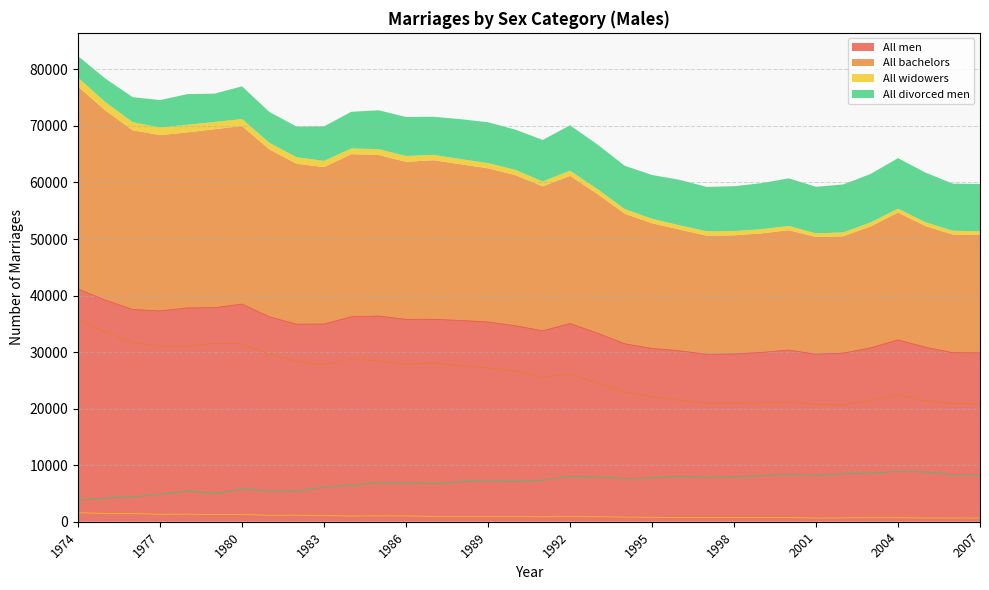

Where is the first local minimum for All bachelors?

1978